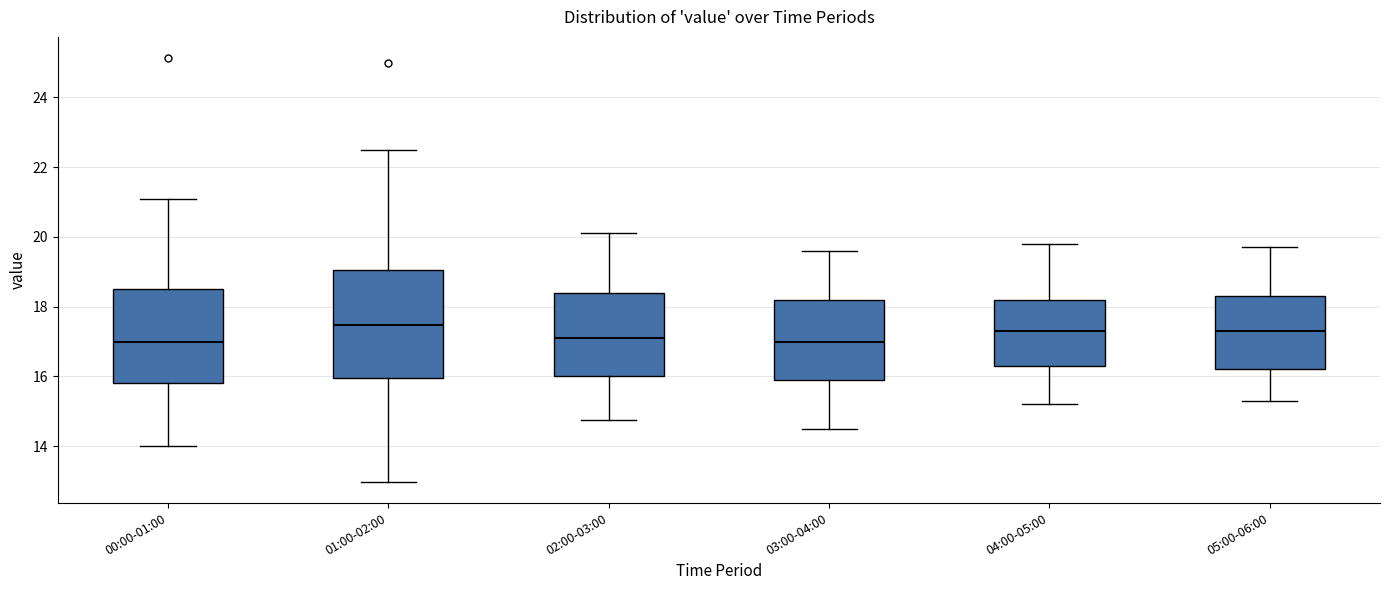

Where does the lower whisker of the box for 00:00-01:00 end on the y-axis? The values are not printed on the chart, so give them approximately, as read against the axis.

14.0